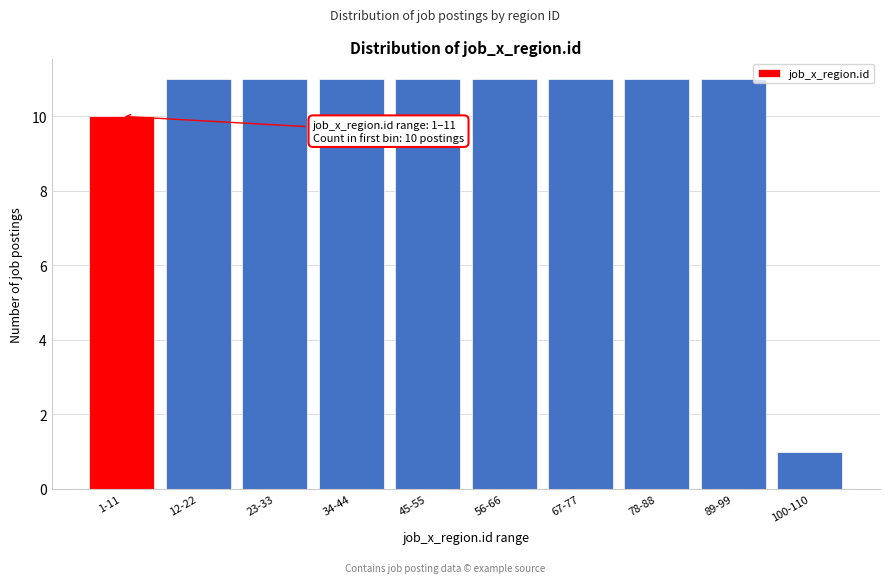

Reading left to right, list all the values displayed in this chart.

1-11=10	12-22=11	23-33=11	34-44=11	45-55=11	56-66=11	67-77=11	78-88=11	89-99=11	100-110=1